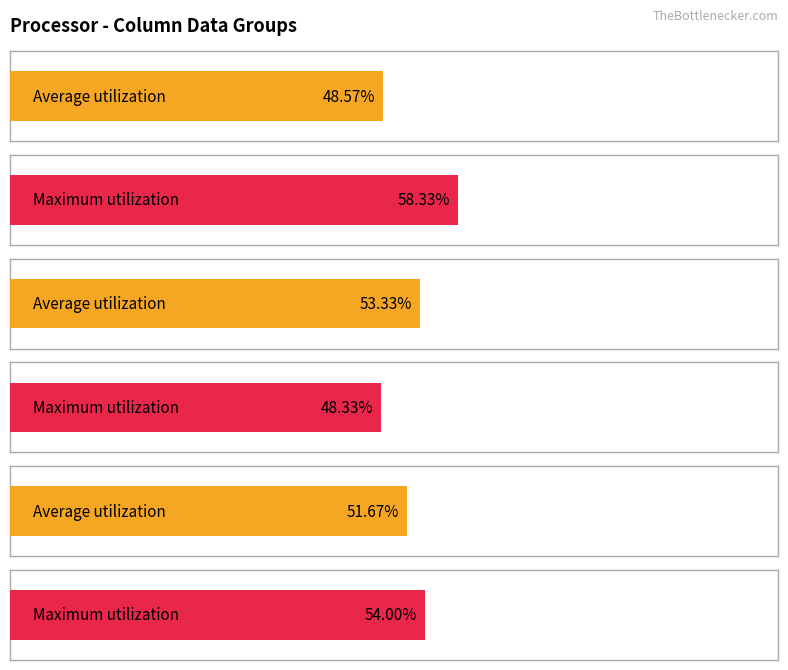

How many bars are there in each group?

6